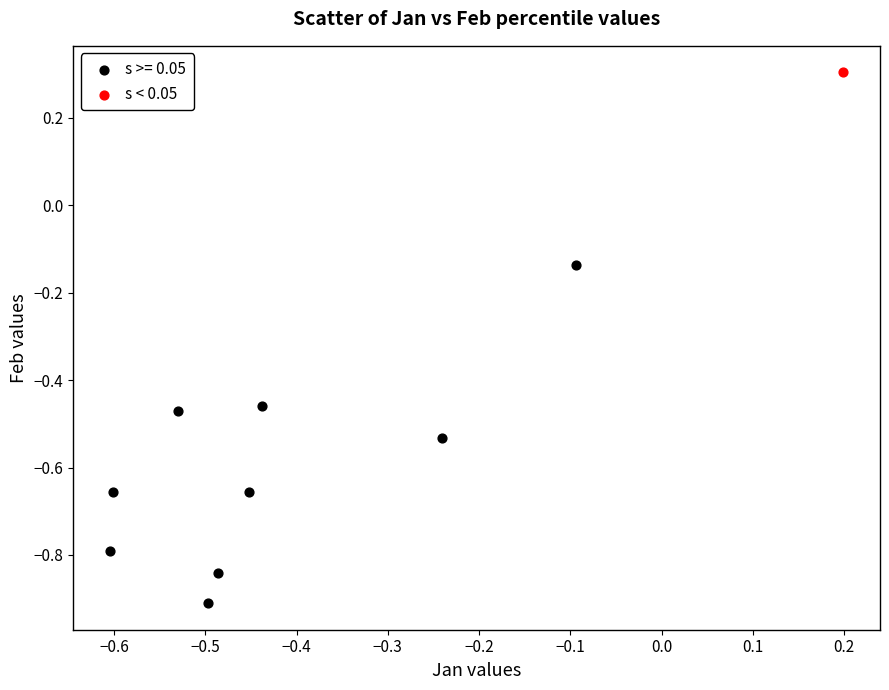

Which series reaches the maximum Y coordinate?

s < 0.05